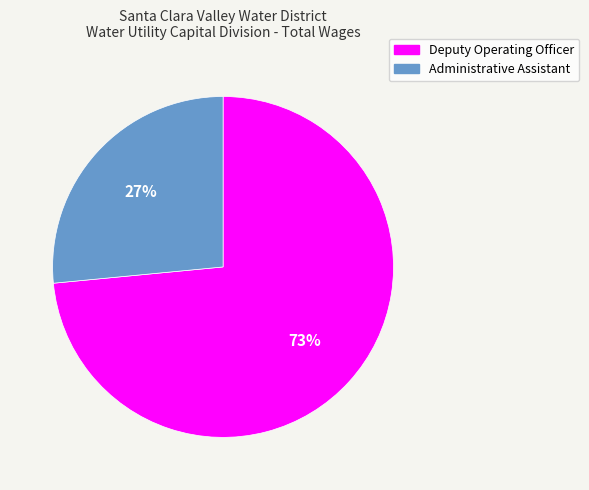

The Administrative Assistant slice represents 37% of the pie. True or false?

False